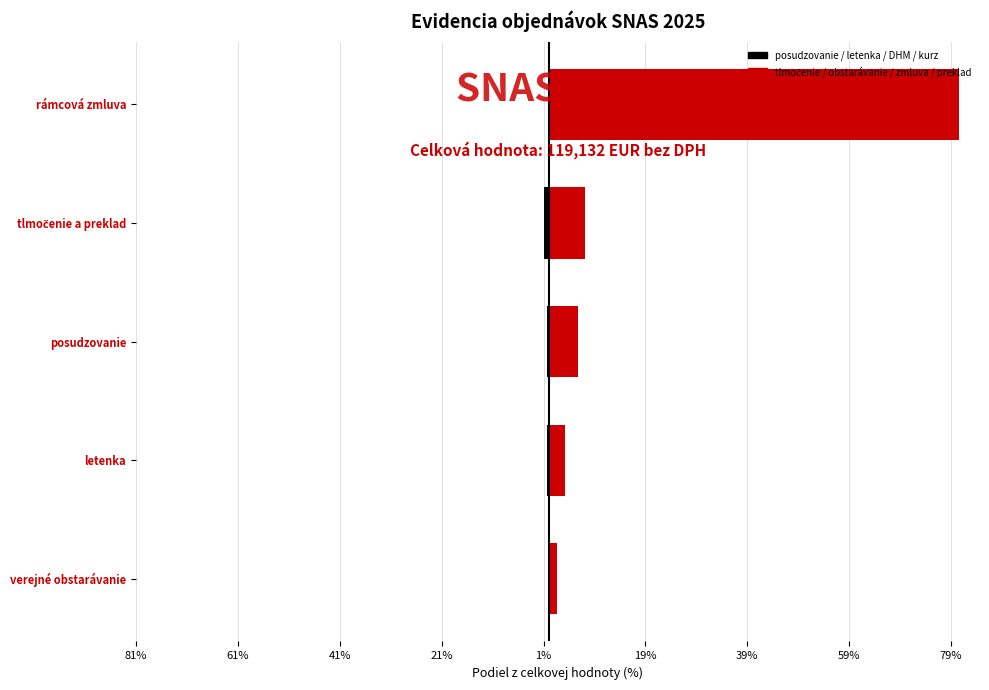

Rank the series by their maximum value, from highest to lowest.

tlmočenie / obstarávanie / zmluva / preklad, posudzovanie / letenka / DHM / kurz